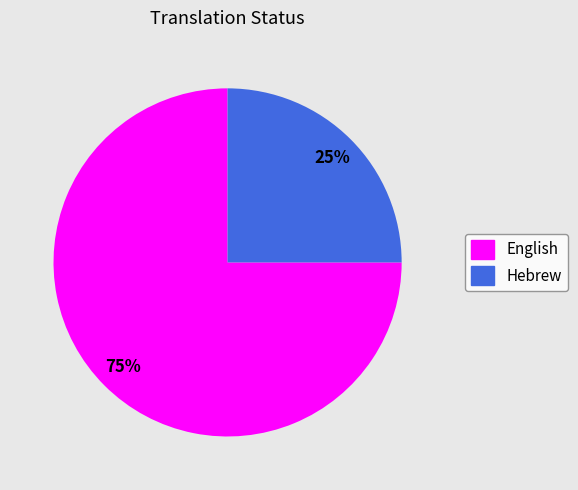

Is the sum of English and Hebrew greater than half?

Yes